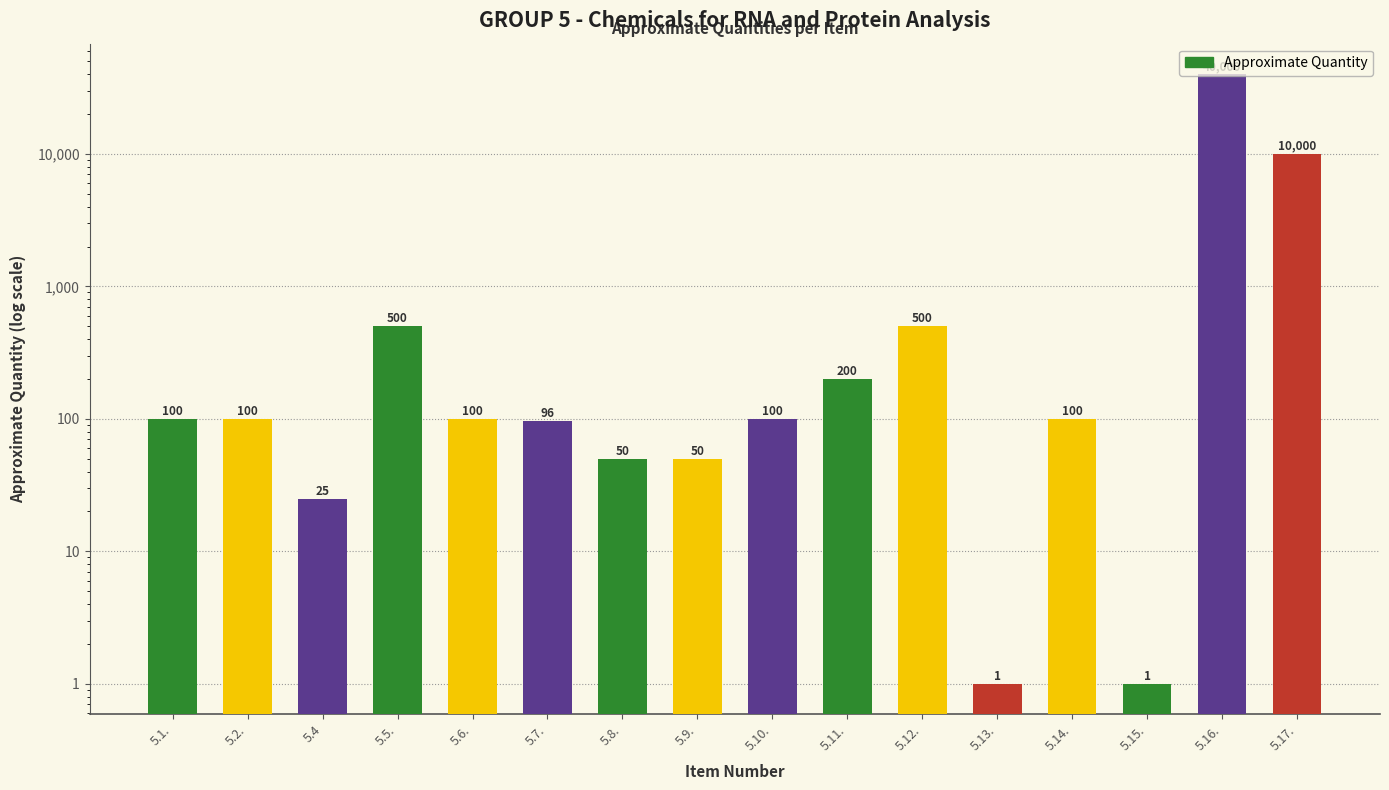

What value does the data have at 5.17., to the nearest 50?

10000